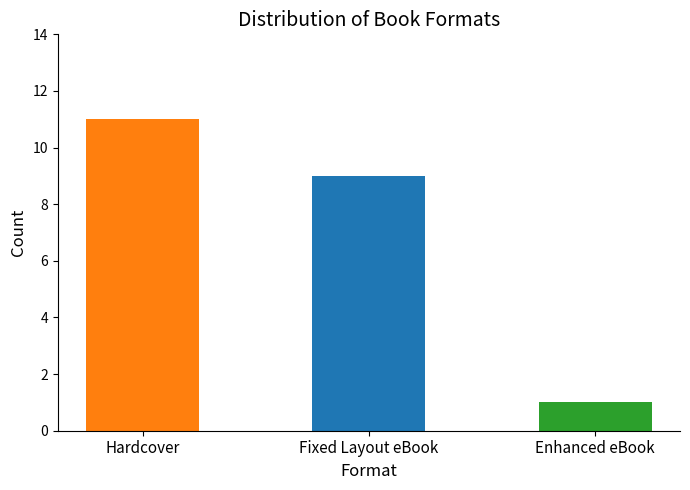

Reading left to right, what are all the values shown in this chart?

Hardcover=11	Fixed Layout eBook=9	Enhanced eBook=1